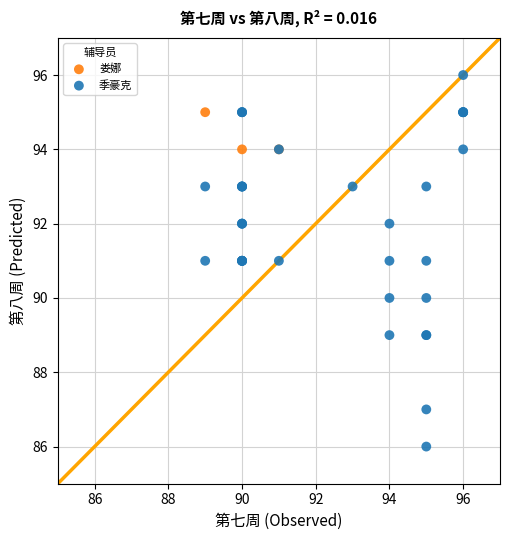

Which series contains the lowest Y value?

季豪克